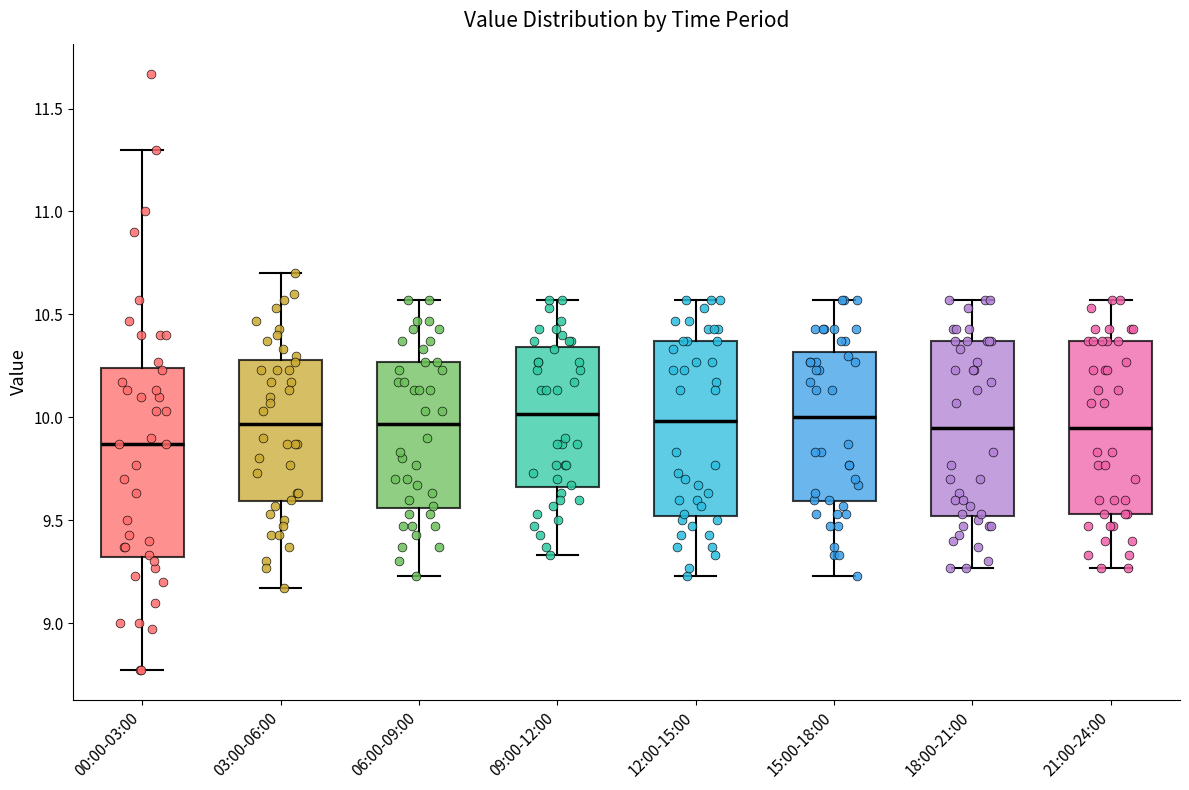

Comparing the boxes themselves (not the whiskers), which one is the tallest?

00:00-03:00